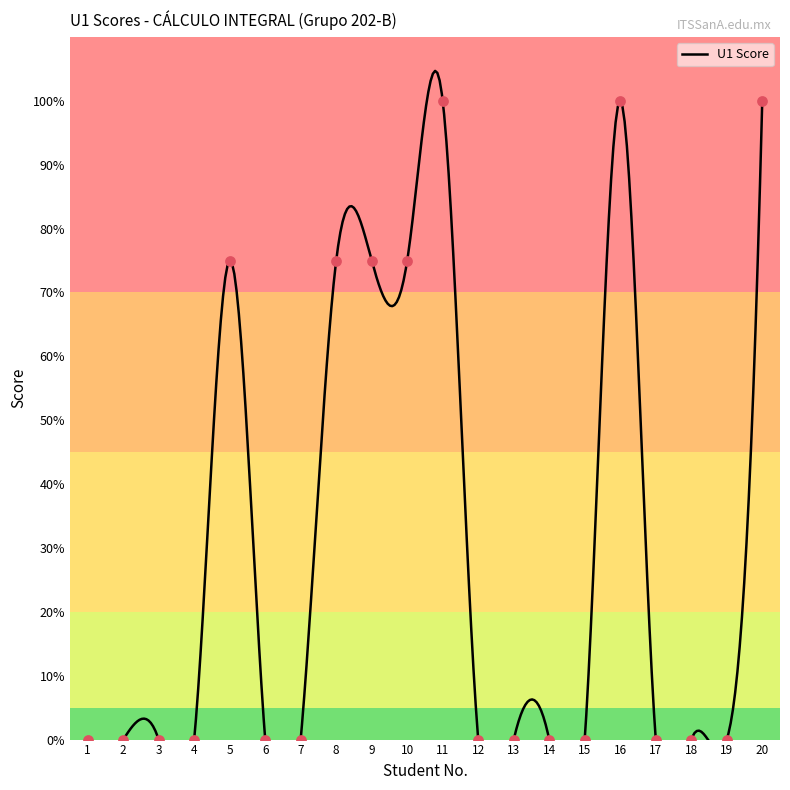

What is the change in value from 8 to 19?

-75